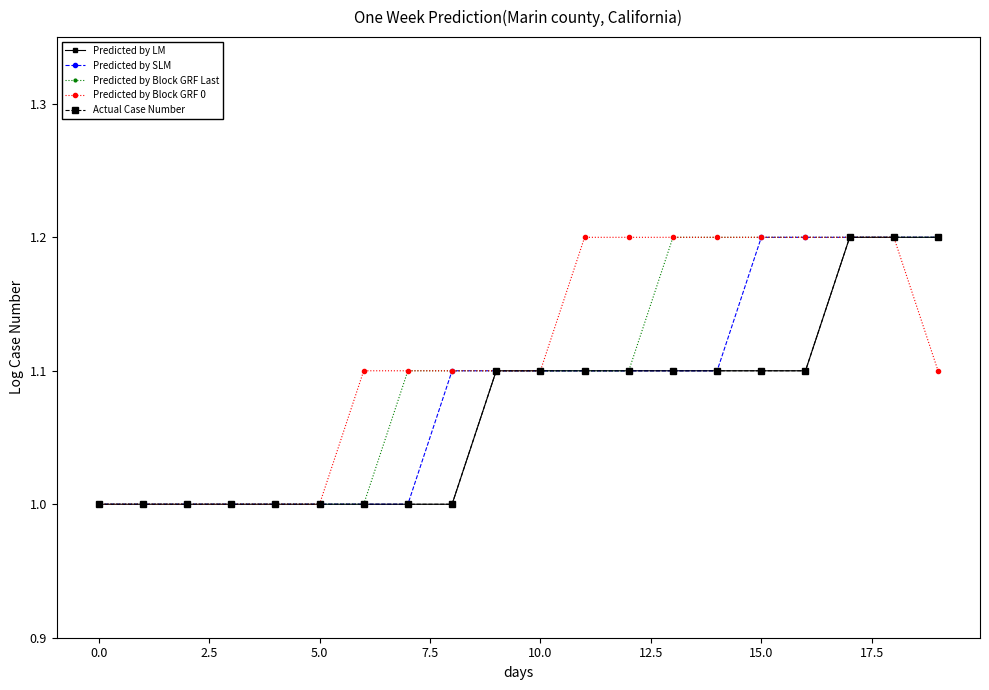

True or false: Predicted by SLM has more than 0 points higher than both neighbors.

False